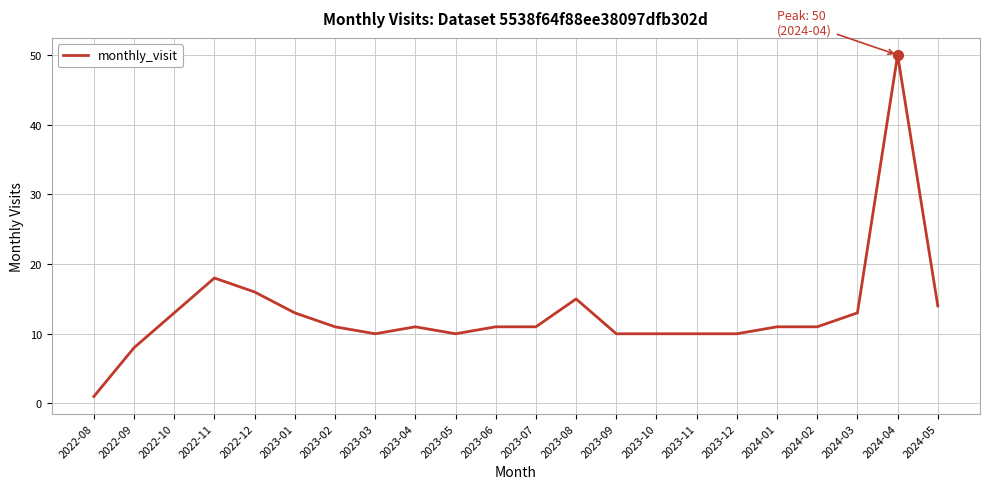

Where does the data first go above 11?

2022-10